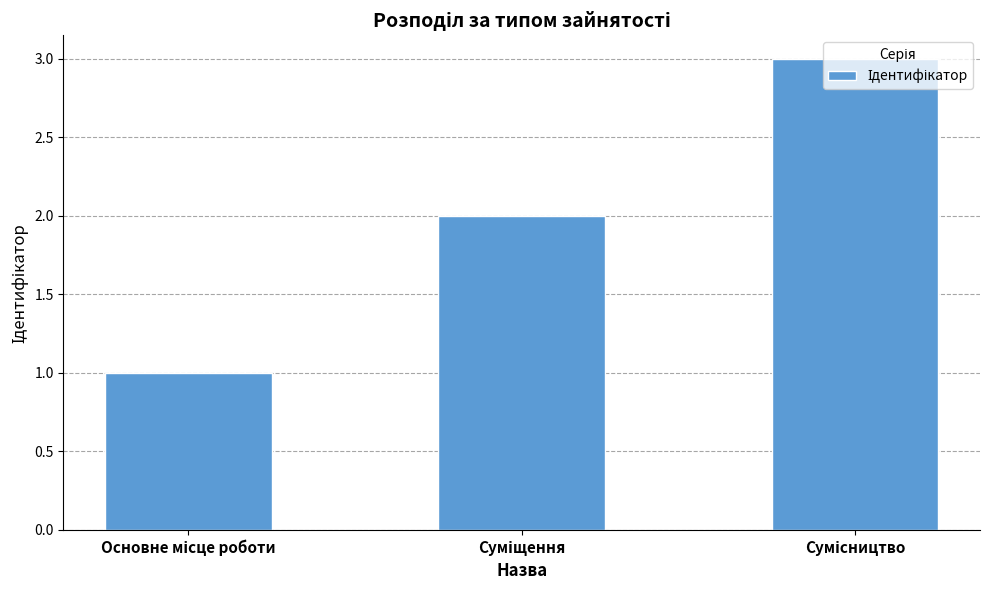

What is the smallest value displayed?

1